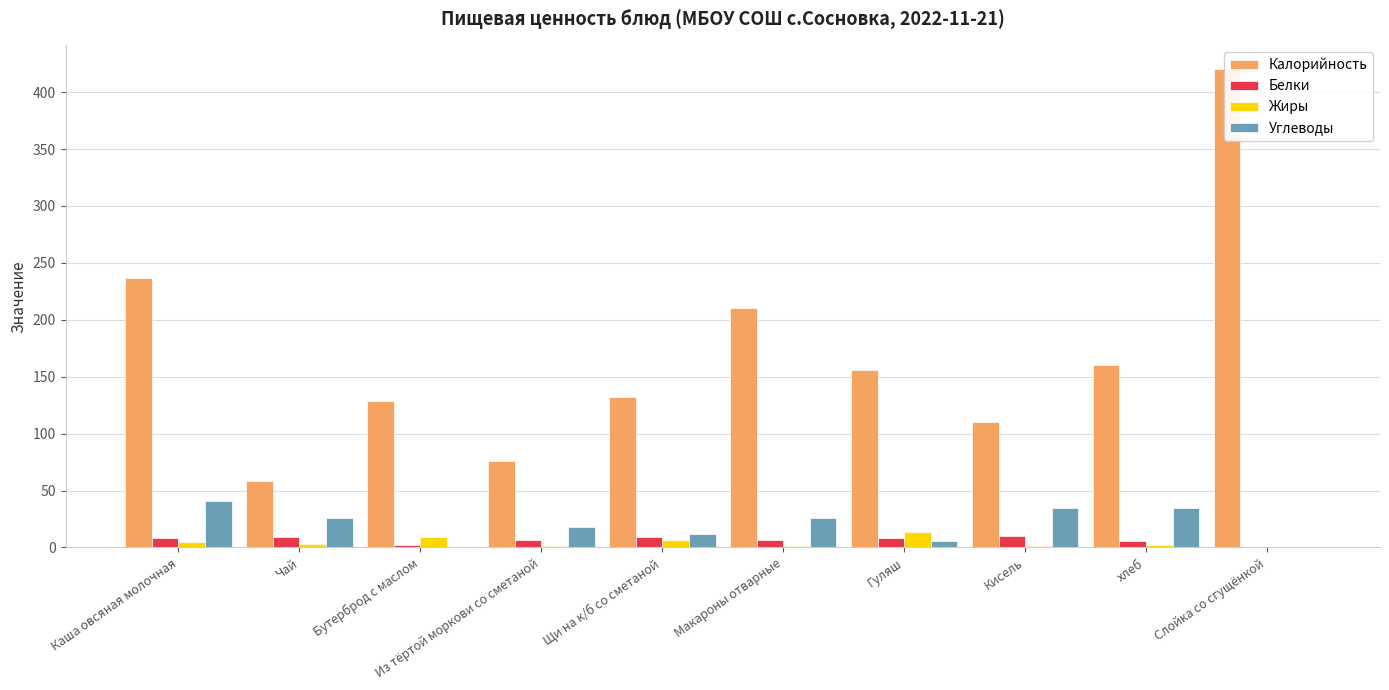

The value of Жиры at Чай is 3. True or false?

True